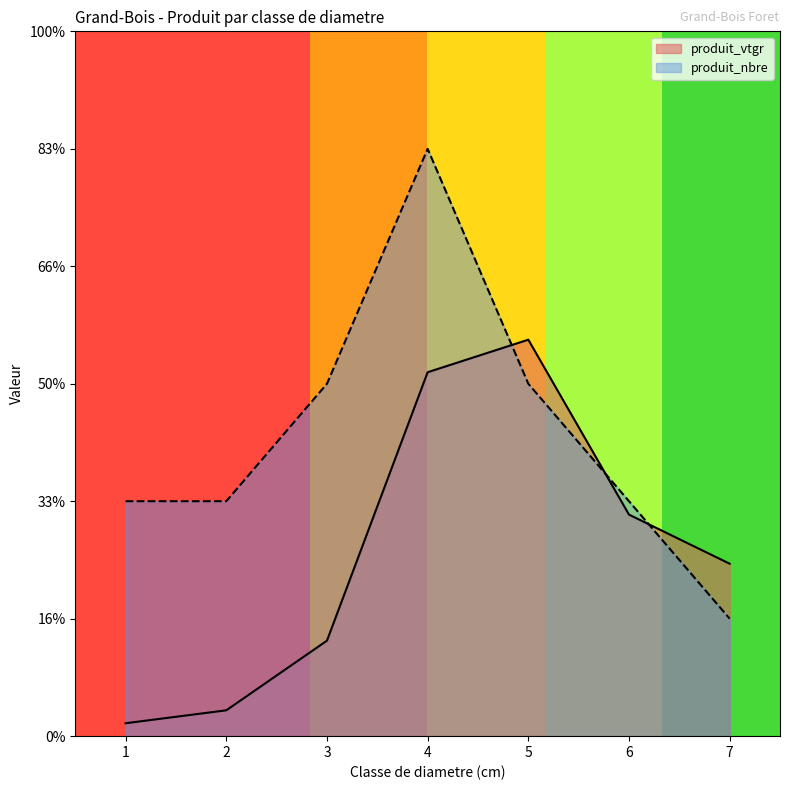

What is the sum of all produit_vtgr values?

11.0